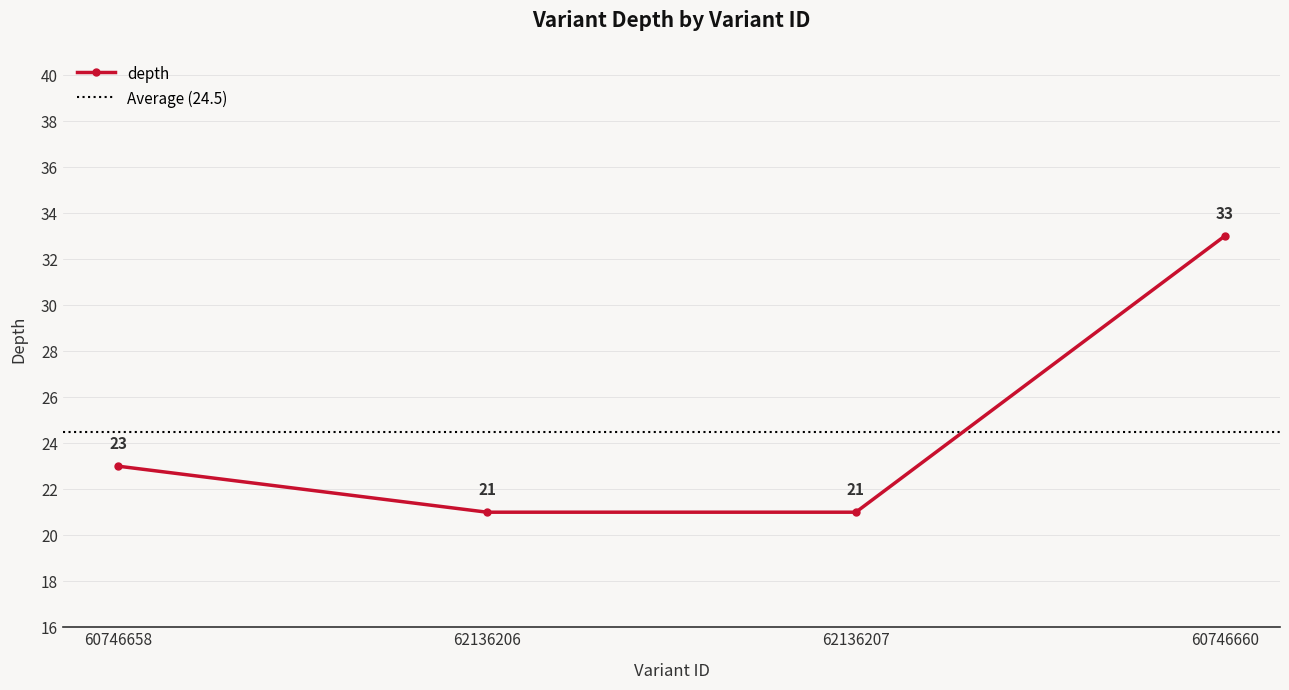

Count the number of data series in this chart.

1